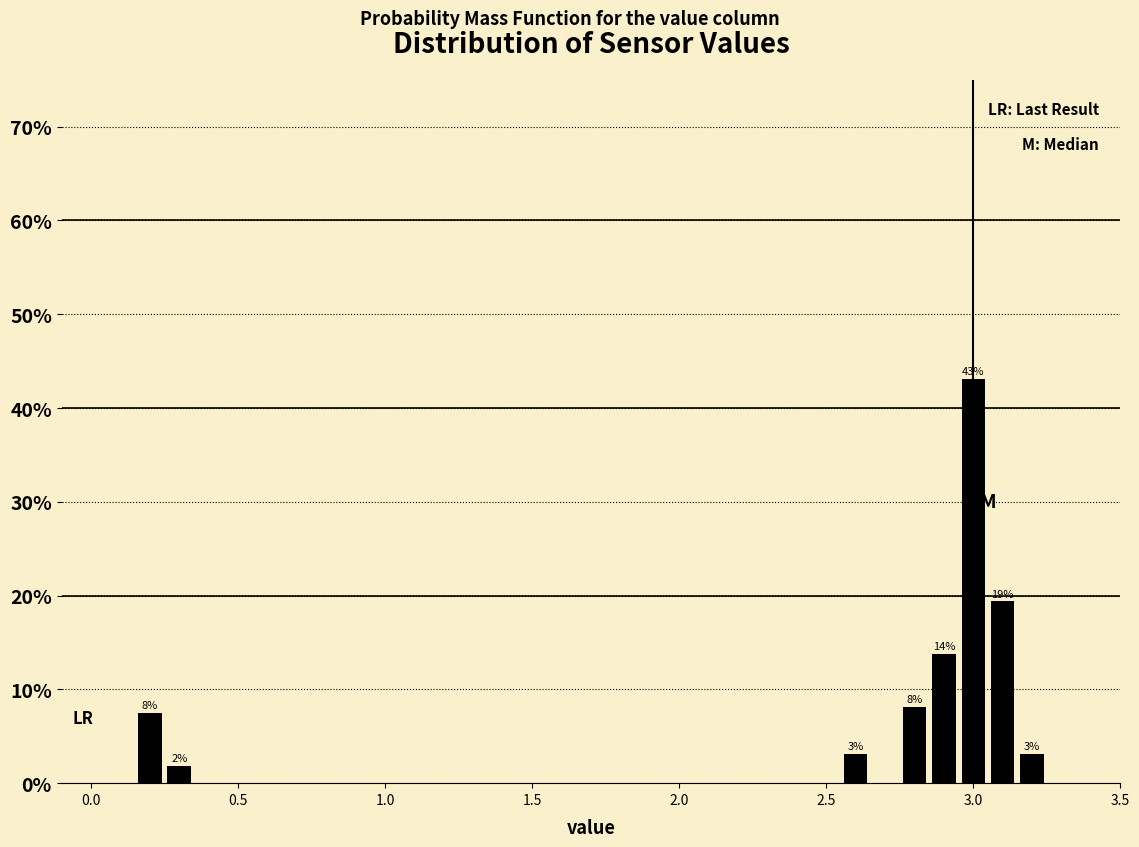

Around what value on the x-axis is the tallest bar? Give the approximate position of its centre, as read against the axis.

3.00